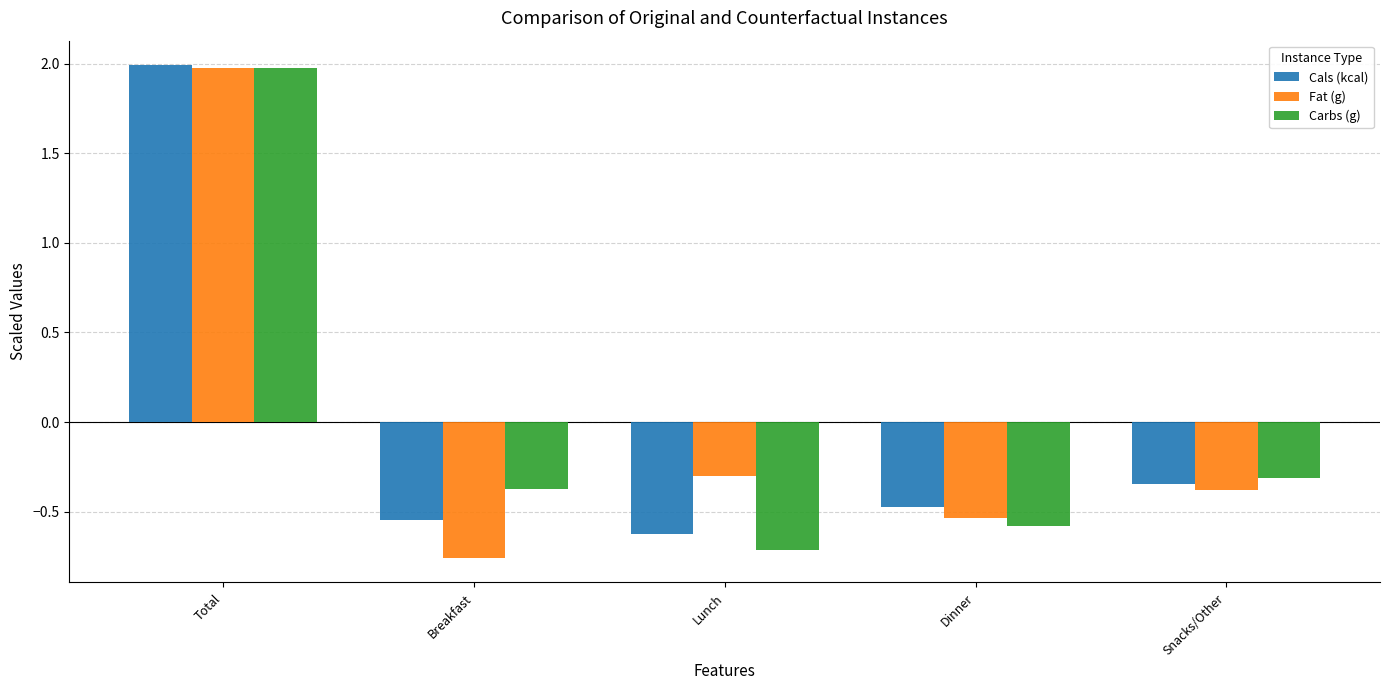

The Fat (g) series shows -0.8 at Dinner. True or false?

False